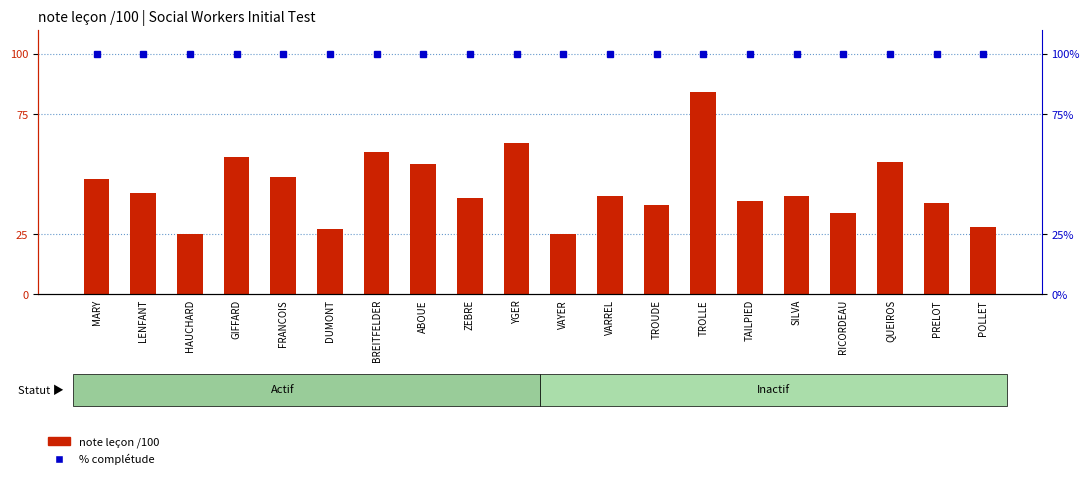

At how many categories does at least one series exceed 33?

20